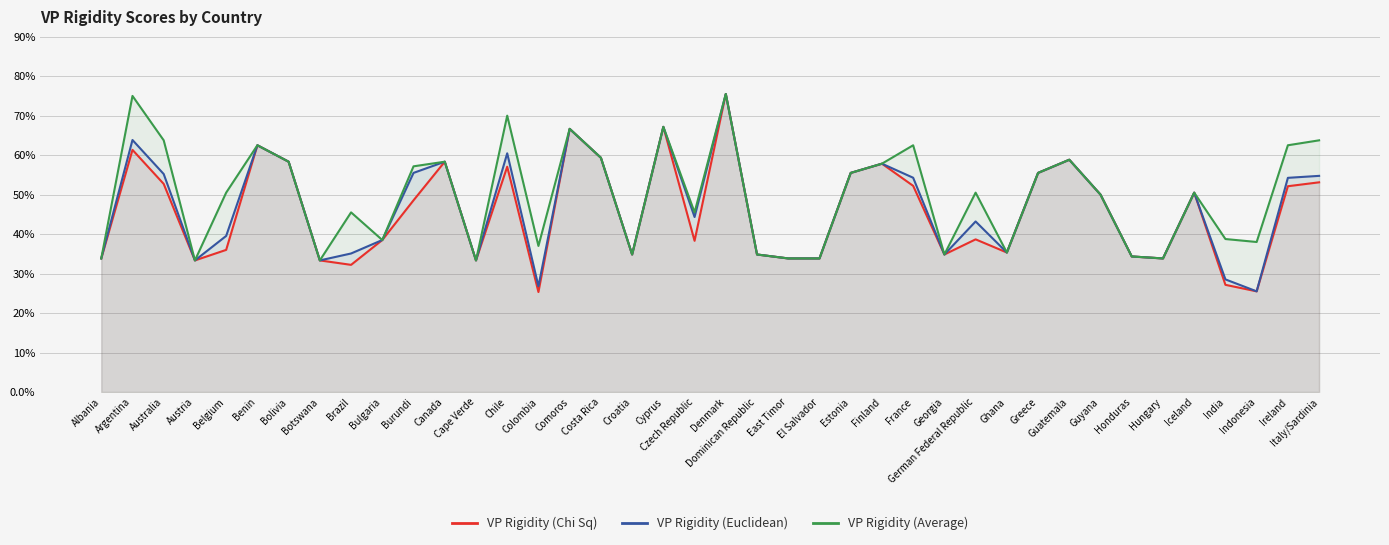

Reading right to left, what are all the values shown in this chart?

VP Rigidity (Chi Sq): Italy/Sardinia=1.1	Ireland=1.0	Indonesia=0.5	India=0.5	Iceland=1.0	Hungary=0.7	Honduras=0.7	Guyana=1.0	Guatemala=1.2	Greece=1.1	Ghana=0.7	German Federal Republic=0.8	Georgia=0.7	France=1.0	Finland=1.2	Estonia=1.1	El Salvador=0.7	East Timor=0.7	Dominican Republic=0.7	Denmark=1.5	Czech Republic=0.8	Cyprus=1.3	Croatia=0.7	Costa Rica=1.2	Comoros=1.3	Colombia=0.5	Chile=1.1	Cape Verde=0.7	Canada=1.2	Burundi=1.0	Bulgaria=0.8	Brazil=0.6	Botswana=0.7	Bolivia=1.2	Benin=1.2	Belgium=0.7	Austria=0.7	Australia=1.1	Argentina=1.2	Albania=0.7
VP Rigidity (Euclidean): Italy/Sardinia=1.1	Ireland=1.1	Indonesia=0.5	India=0.6	Iceland=1.0	Hungary=0.7	Honduras=0.7	Guyana=1.0	Guatemala=1.2	Greece=1.1	Ghana=0.7	German Federal Republic=0.9	Georgia=0.7	France=1.1	Finland=1.2	Estonia=1.1	El Salvador=0.7	East Timor=0.7	Dominican Republic=0.7	Denmark=1.5	Czech Republic=0.9	Cyprus=1.3	Croatia=0.7	Costa Rica=1.2	Comoros=1.3	Colombia=0.5	Chile=1.2	Cape Verde=0.7	Canada=1.2	Burundi=1.1	Bulgaria=0.8	Brazil=0.7	Botswana=0.7	Bolivia=1.2	Benin=1.2	Belgium=0.8	Austria=0.7	Australia=1.1	Argentina=1.3	Albania=0.7
VP Rigidity (Average): Italy/Sardinia=1.3	Ireland=1.2	Indonesia=0.8	India=0.8	Iceland=1.0	Hungary=0.7	Honduras=0.7	Guyana=1.0	Guatemala=1.2	Greece=1.1	Ghana=0.7	German Federal Republic=1.0	Georgia=0.7	France=1.2	Finland=1.2	Estonia=1.1	El Salvador=0.7	East Timor=0.7	Dominican Republic=0.7	Denmark=1.5	Czech Republic=0.9	Cyprus=1.3	Croatia=0.7	Costa Rica=1.2	Comoros=1.3	Colombia=0.7	Chile=1.4	Cape Verde=0.7	Canada=1.2	Burundi=1.1	Bulgaria=0.8	Brazil=0.9	Botswana=0.7	Bolivia=1.2	Benin=1.2	Belgium=1.0	Austria=0.7	Australia=1.3	Argentina=1.5	Albania=0.7